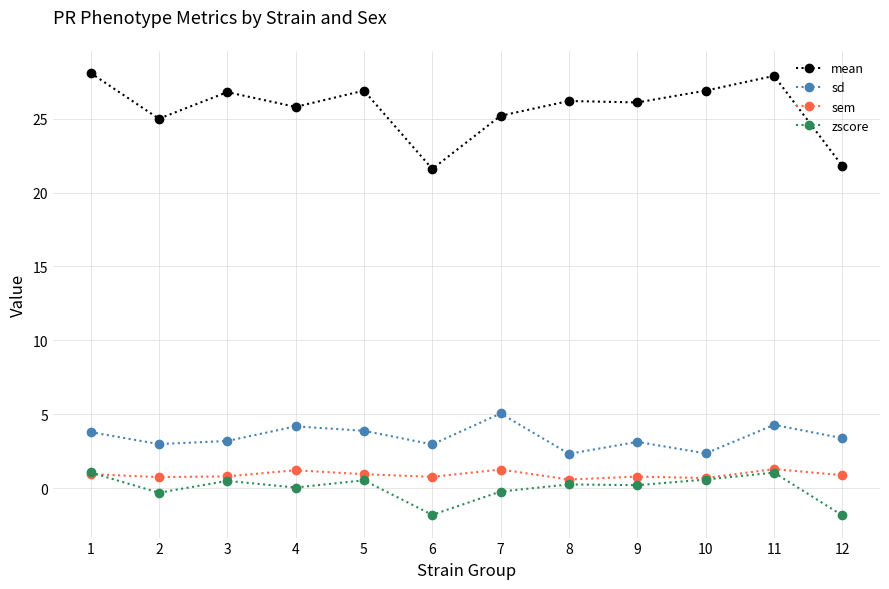

What is the greatest value displayed?

28.1